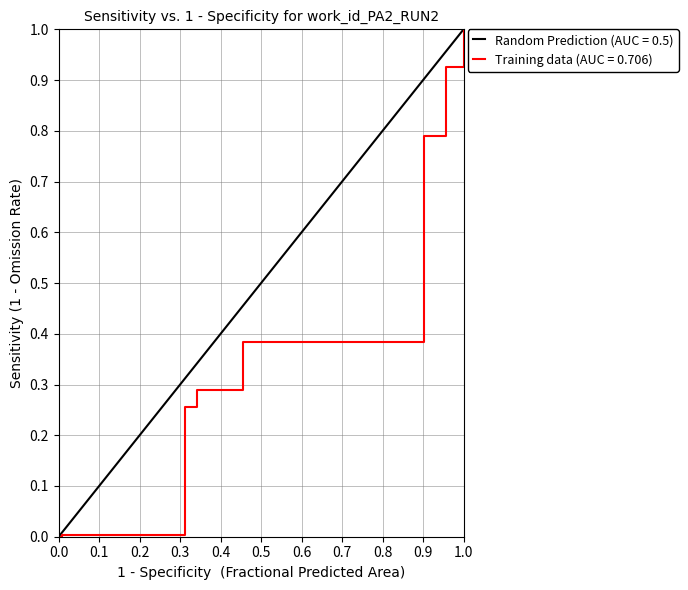

What is the greatest value displayed?

1.0